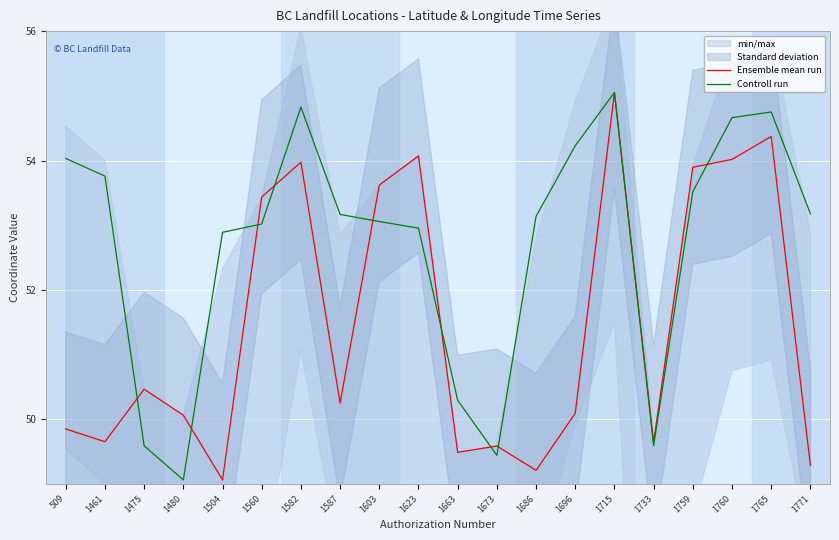

At which label is Controll run closest to 52?

1504